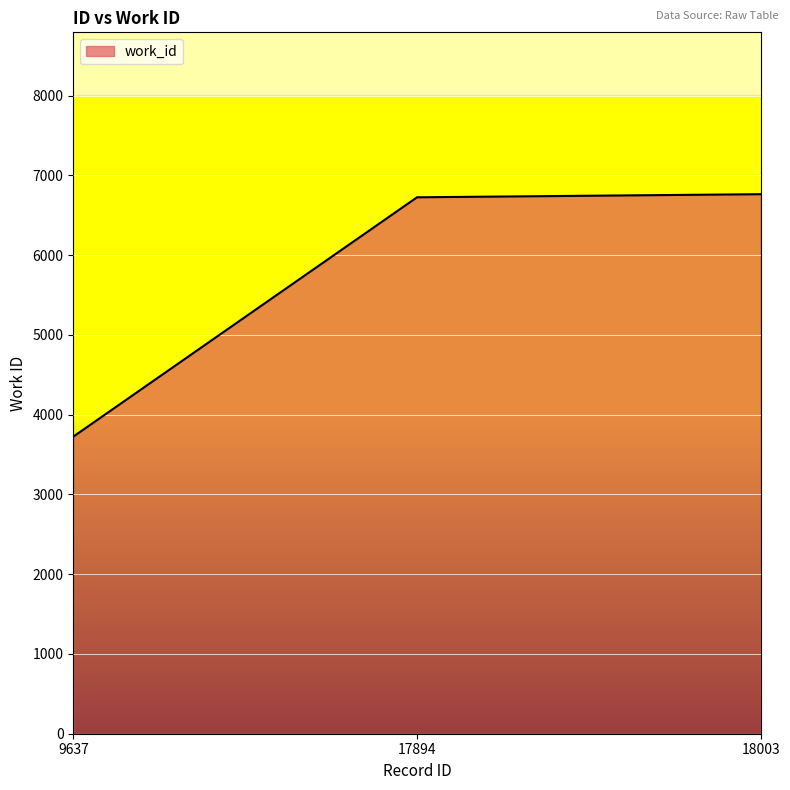

What is the average value?

5739